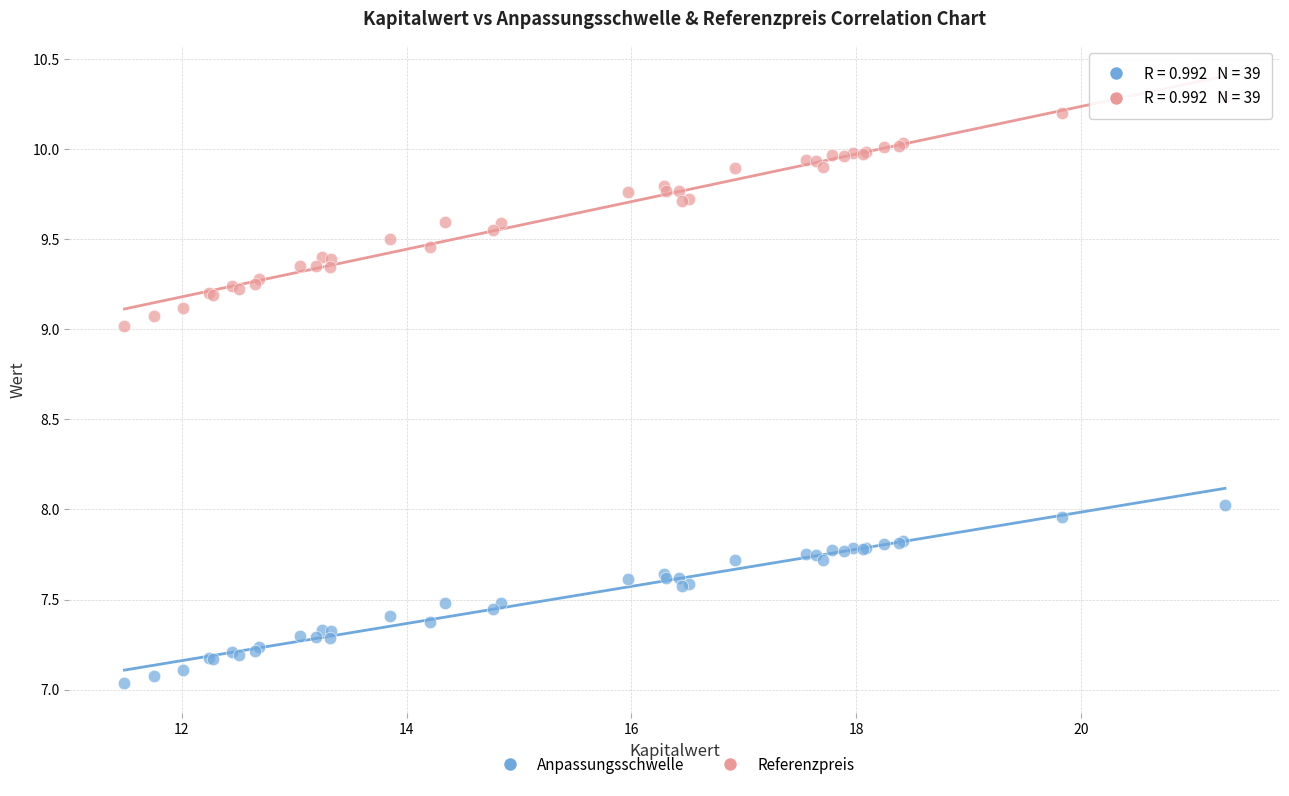

Which series has the largest Y range (max minus min)?

Referenzpreis